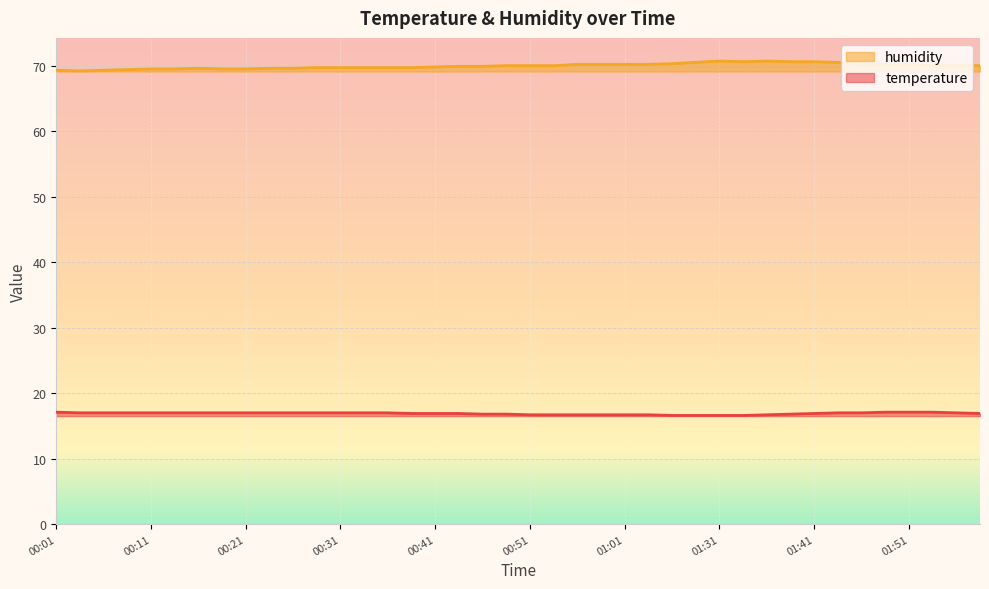

What is the difference between the humidity values at 00:59 and 01:31?

0.5